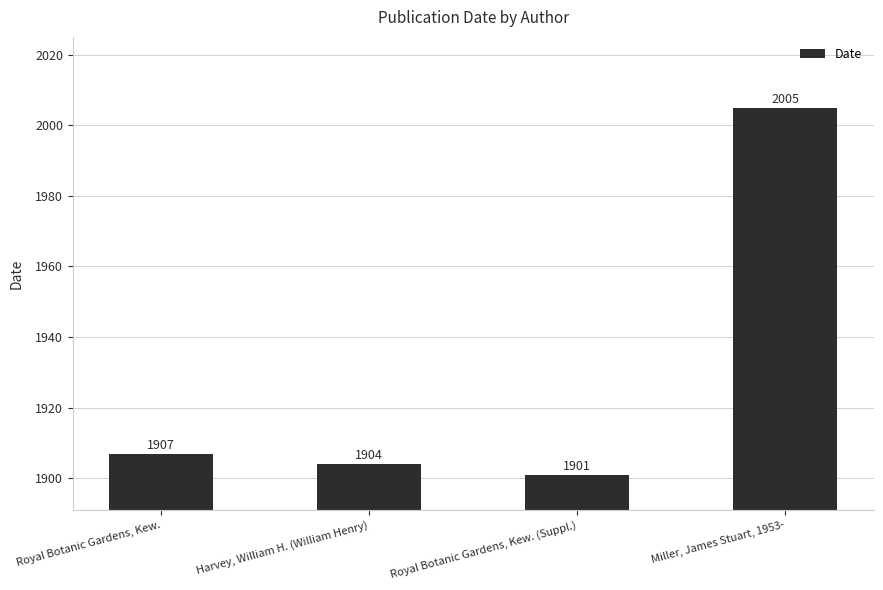

What is the minimum value shown in the chart?

1901